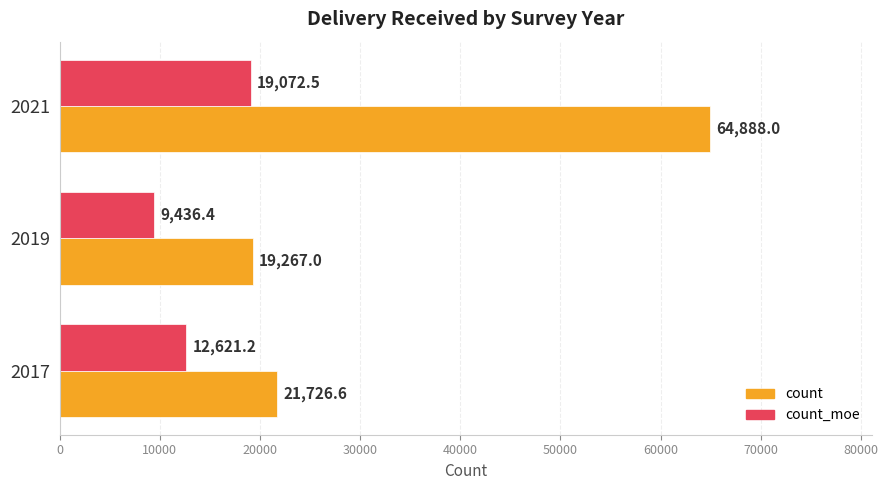

The count_moe series shows 13278.1 at 2019. True or false?

False